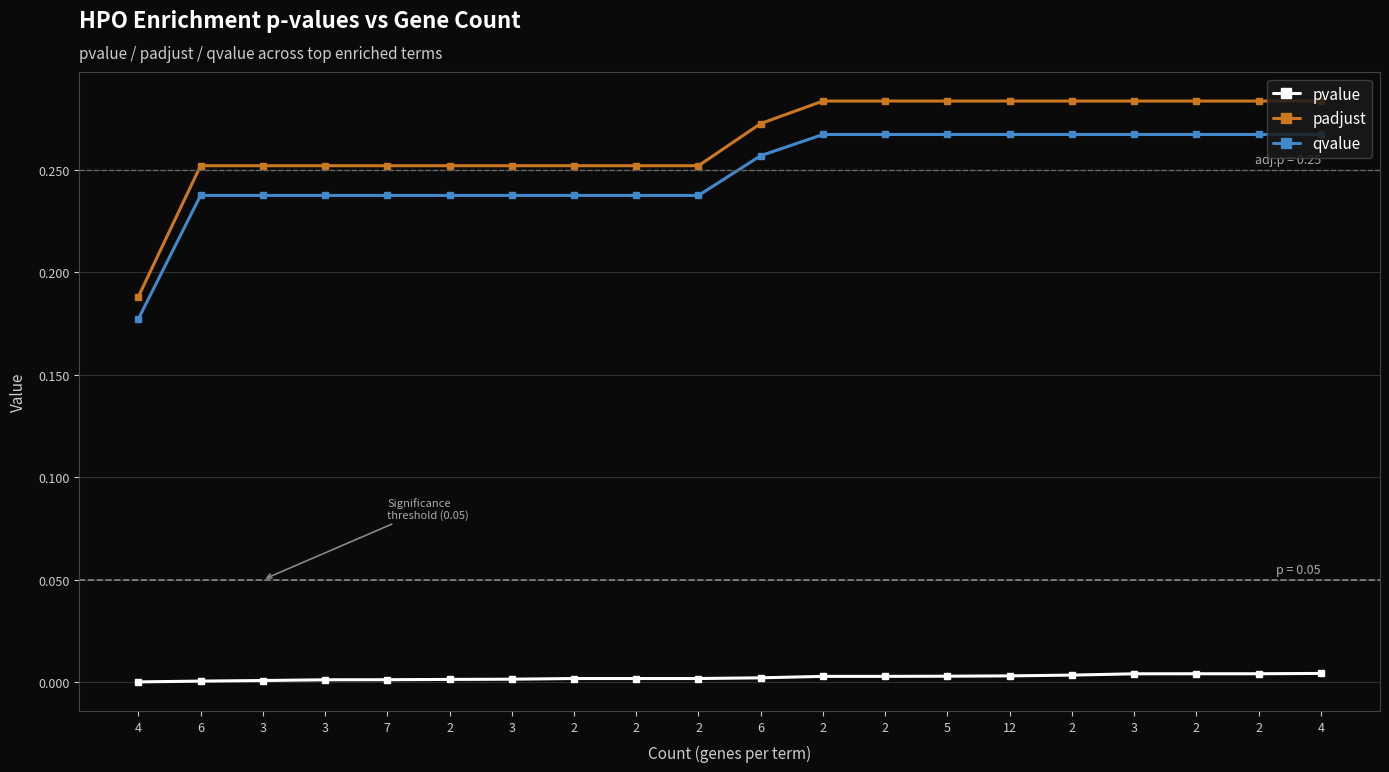

True or false: pvalue and qvalue cross at least once.

False